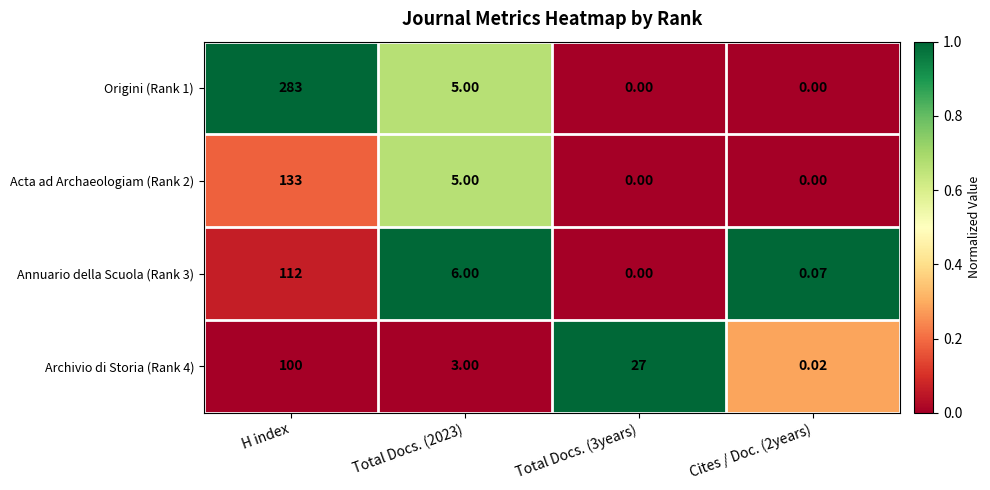

Which label corresponds to the largest value in the chart?

H index